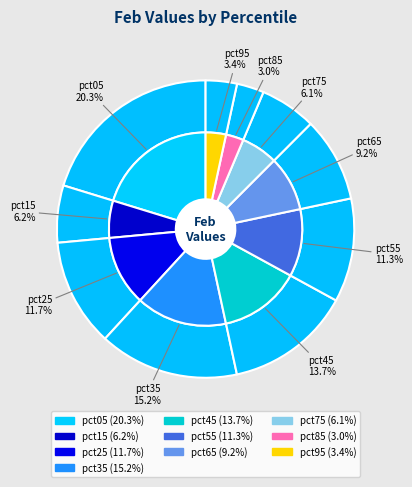

What percentage is the pct05 slice, to the nearest percent?

20%